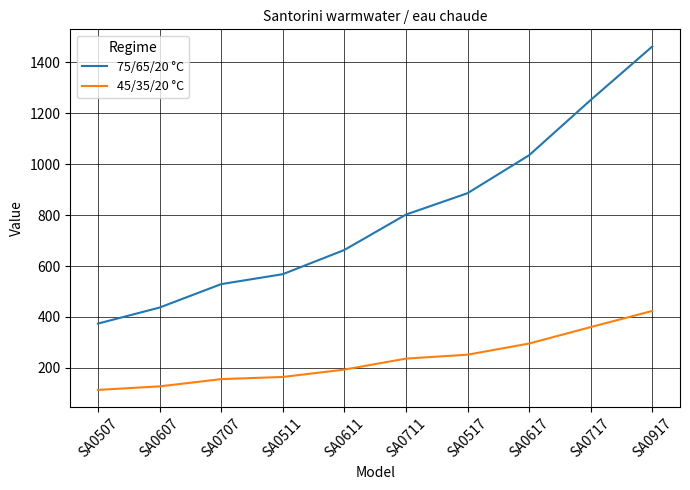

Rank the categories by 75/65/20 °C value from highest to lowest.

SA0917, SA0717, SA0617, SA0517, SA0711, SA0611, SA0511, SA0707, SA0607, SA0507